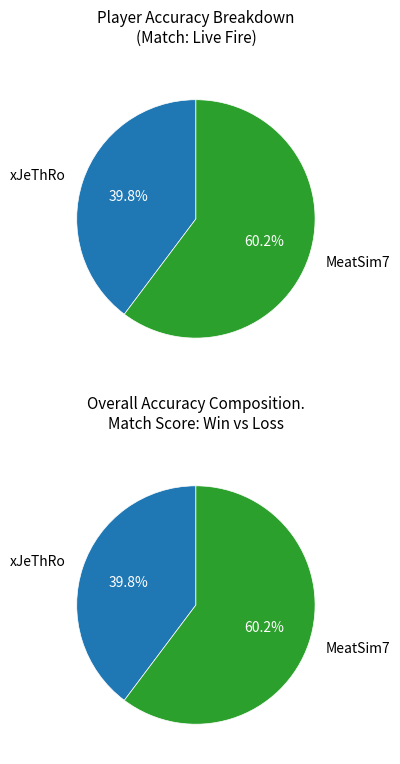

True or false: xJeThRo accounts for 28% of the total.

False